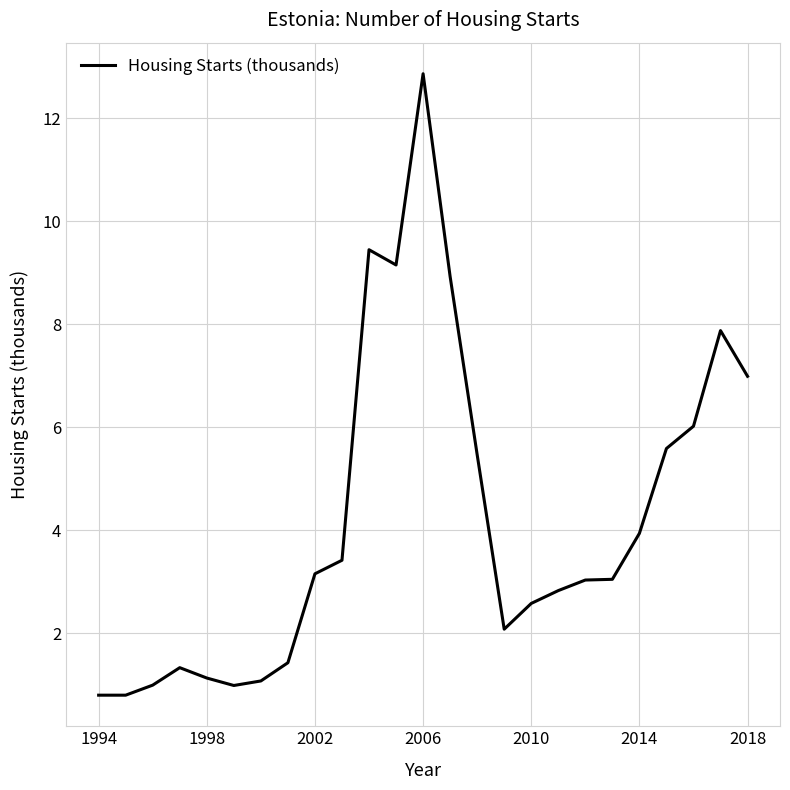

What is the greatest value displayed?

12.9